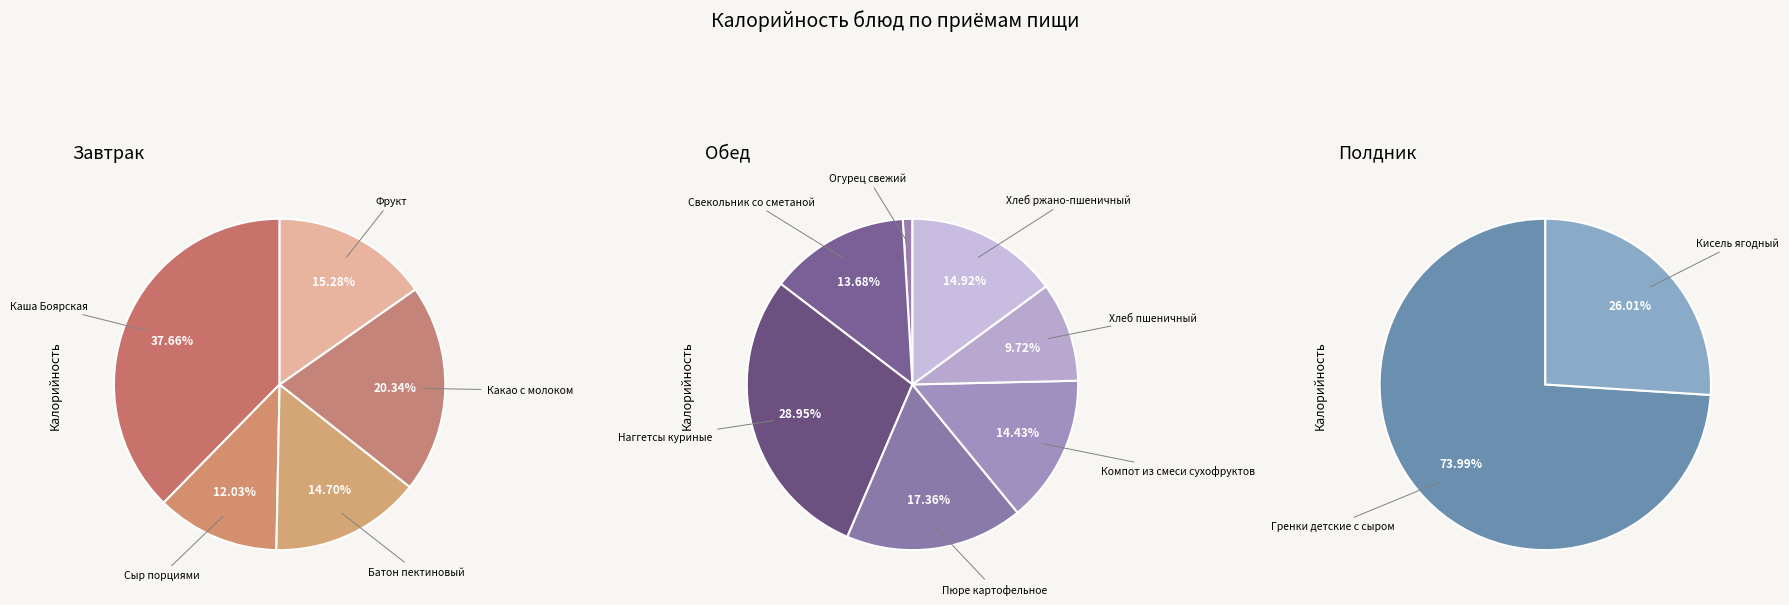

How many slices are in this pie chart?

14